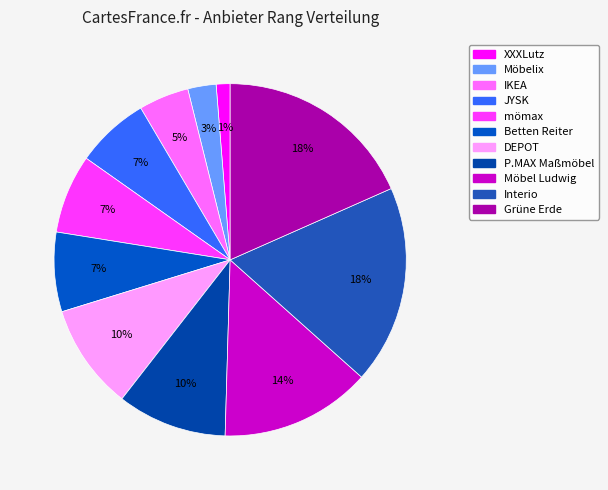

To the nearest percent, what portion does JYSK represent?

7%